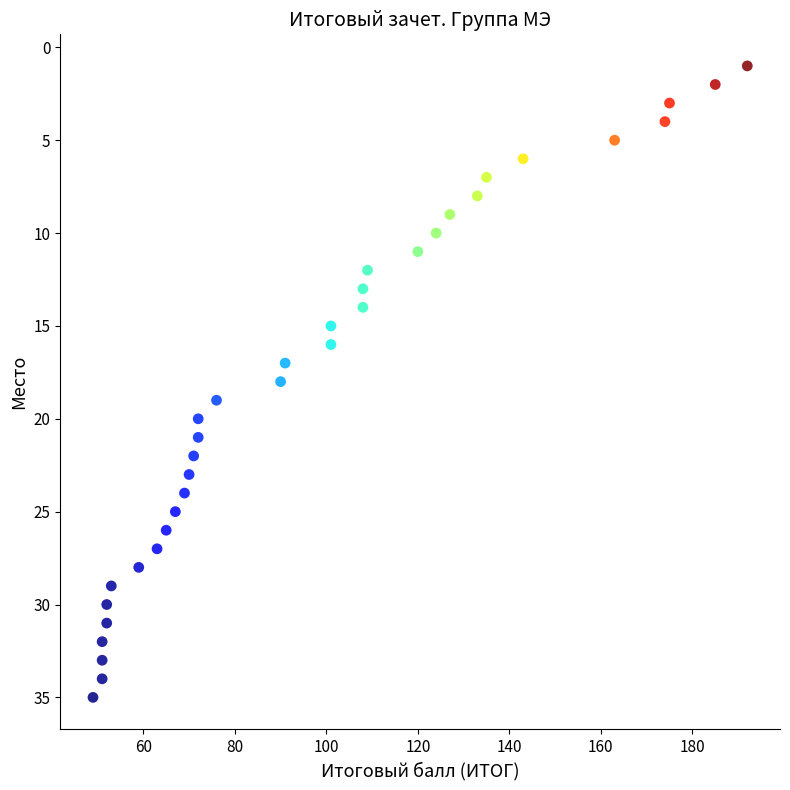

What is the range of X values (max minus min)?

143